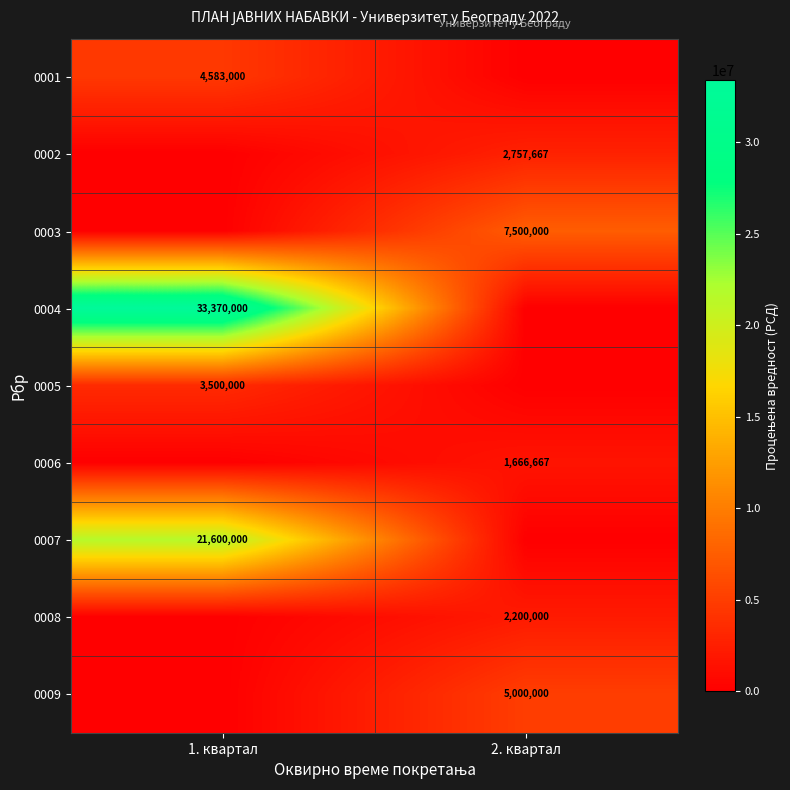

The 0002 series shows 4194717 at 2. квартал. True or false?

False